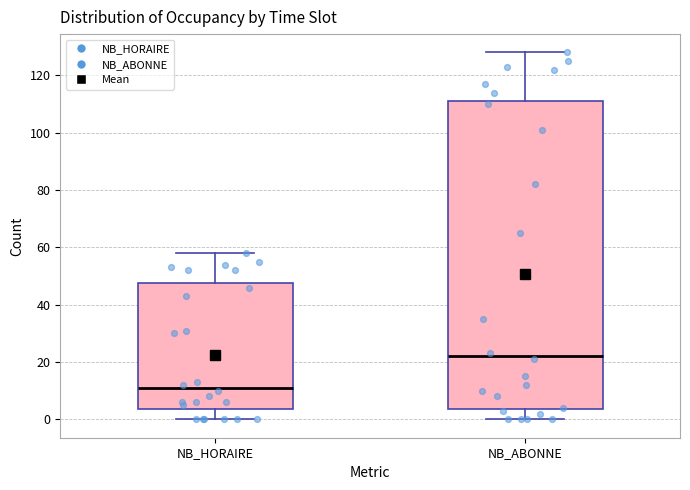

Reading left to right, read every box against the y-axis: the position of its median line, the range the box covers, and the ends of its whiskers. The values are not printed on the chart, so give them approximately, as read against the axis.

NB_HORAIRE: median 12, box 4 to 48, whiskers 0 to 58
NB_ABONNE: median 22, box 4 to 112, whiskers 0 to 128